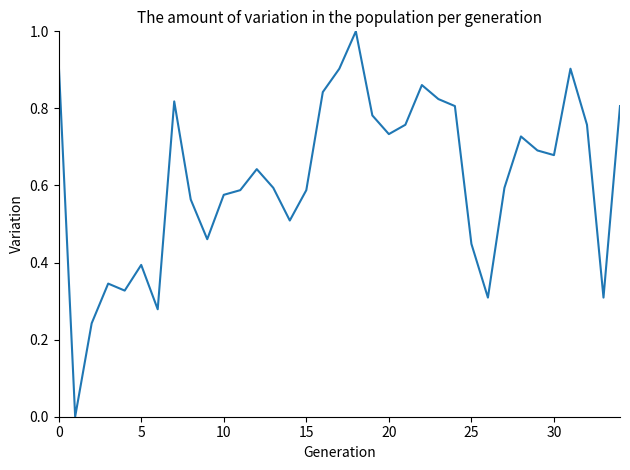

What is the maximum value shown in the chart?

1.0